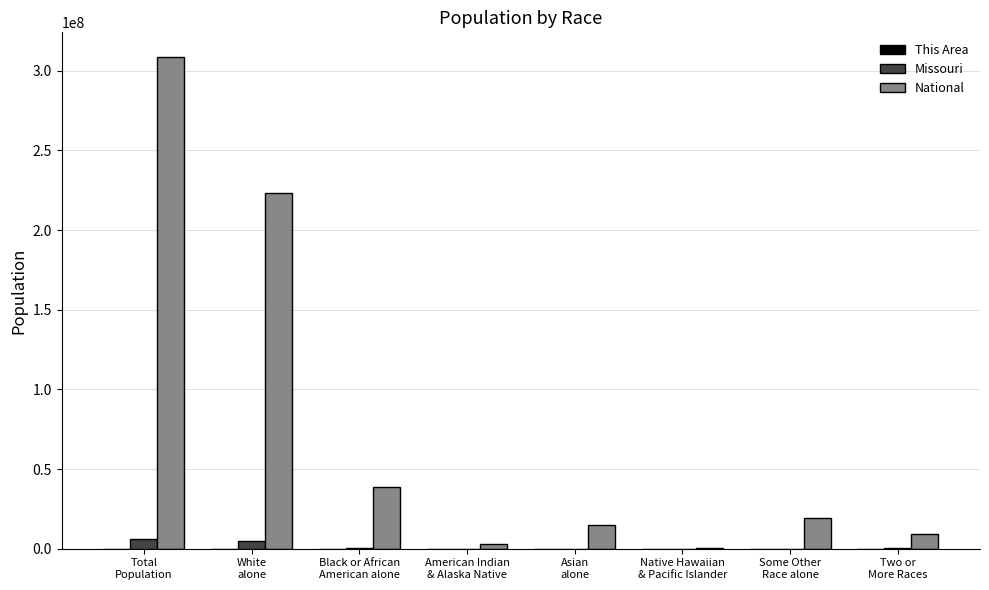

Where does the Missouri series first go above 124589?

Total
Population